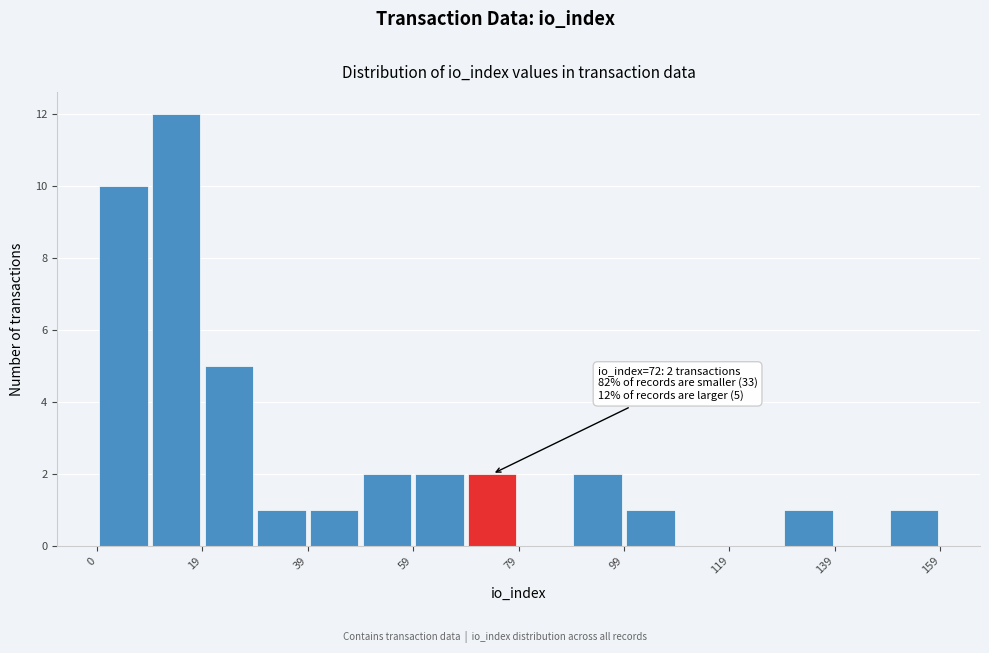

Which range on the x-axis has the tallest bar?

9.5 to 19.5